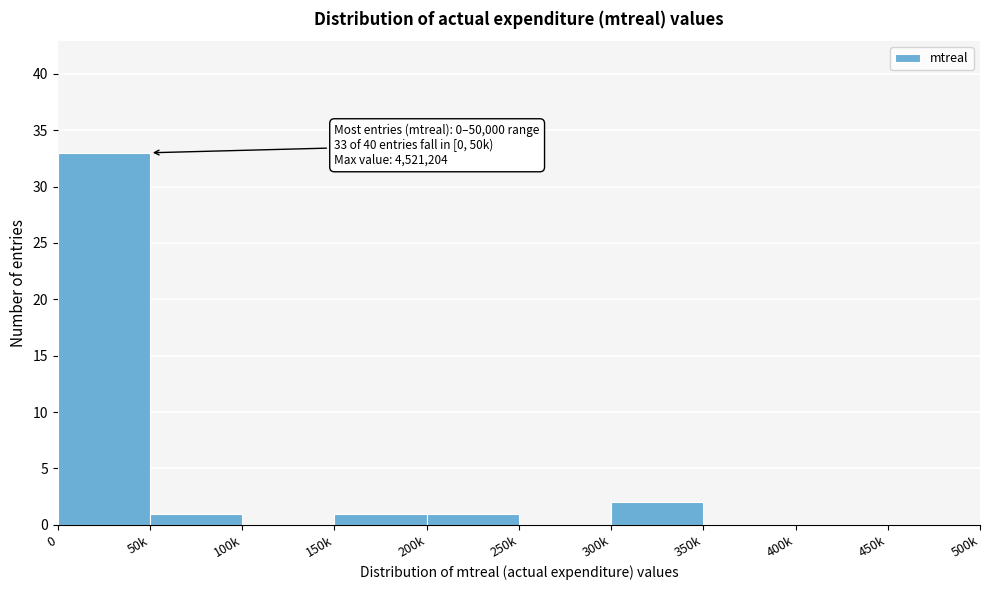

Reading right to left, what are all the values shown in this chart?

450k=0	400k=0	350k=0	300k=2	250k=0	200k=1	150k=1	100k=0	50k=1	0=33